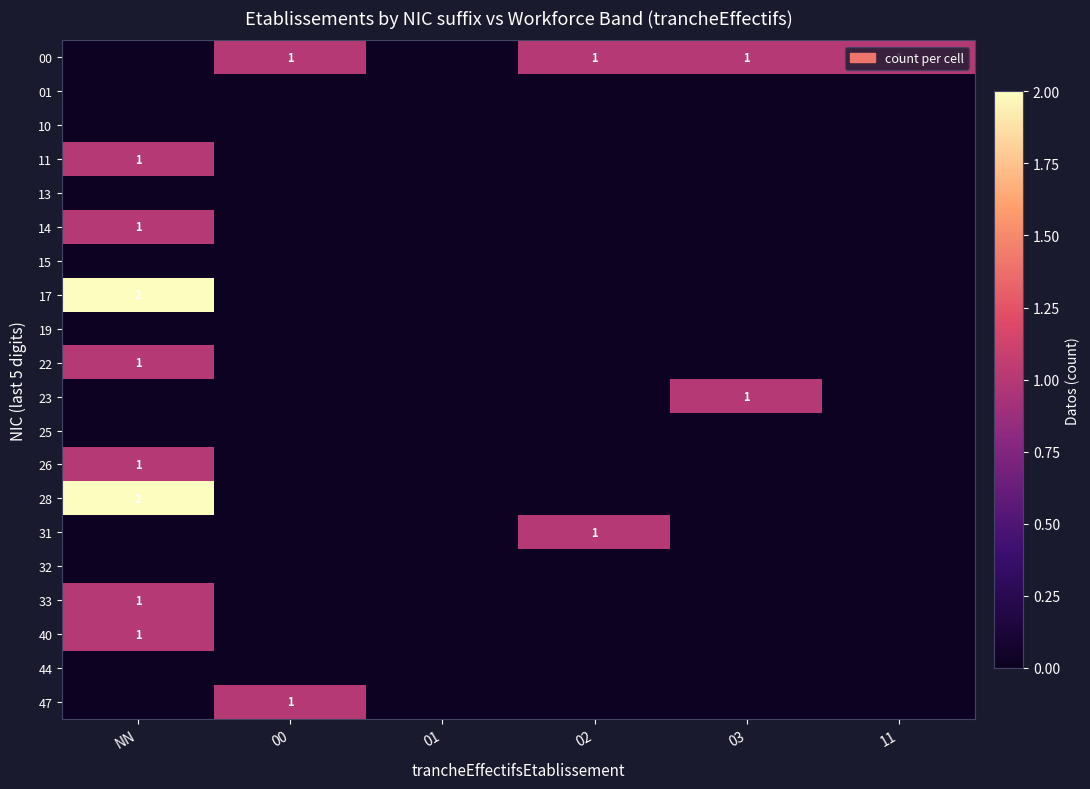

What is the maximum value shown in the chart?

2